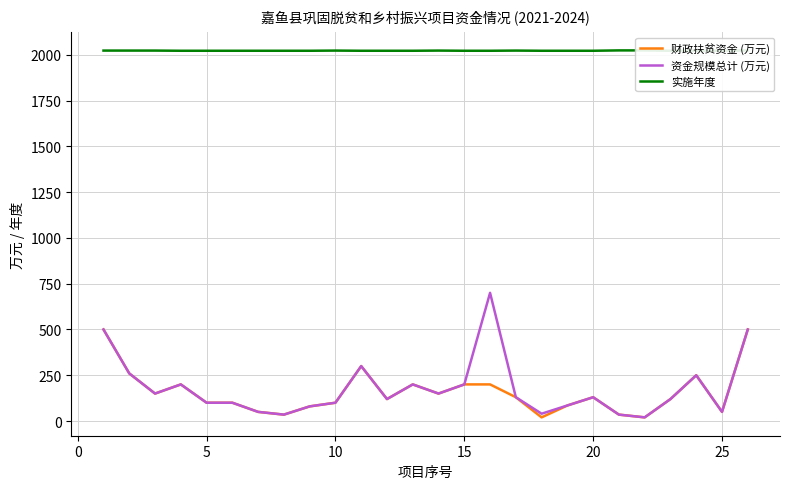

The value of 资金规模总计 (万元) at 25 is 17. True or false?

False